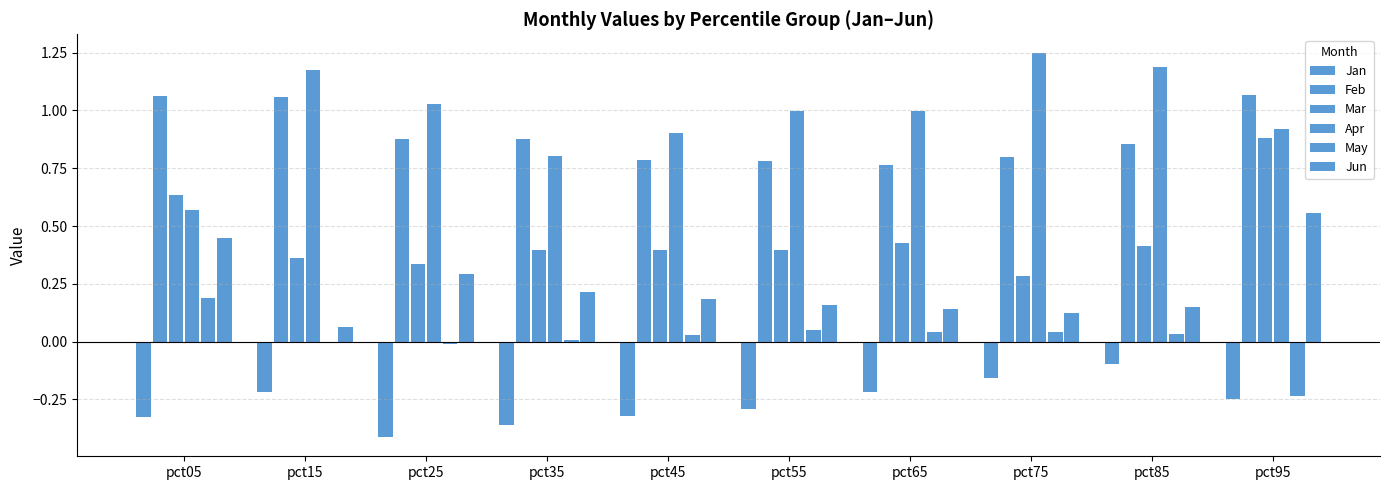

What is the sum of the Apr values at pct25 and pct65?

2.0